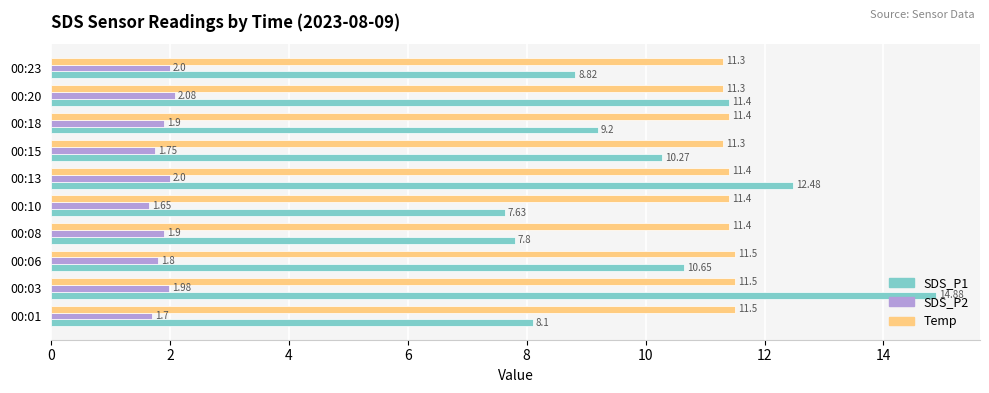

What is the average value of the SDS_P1 series?

10.1